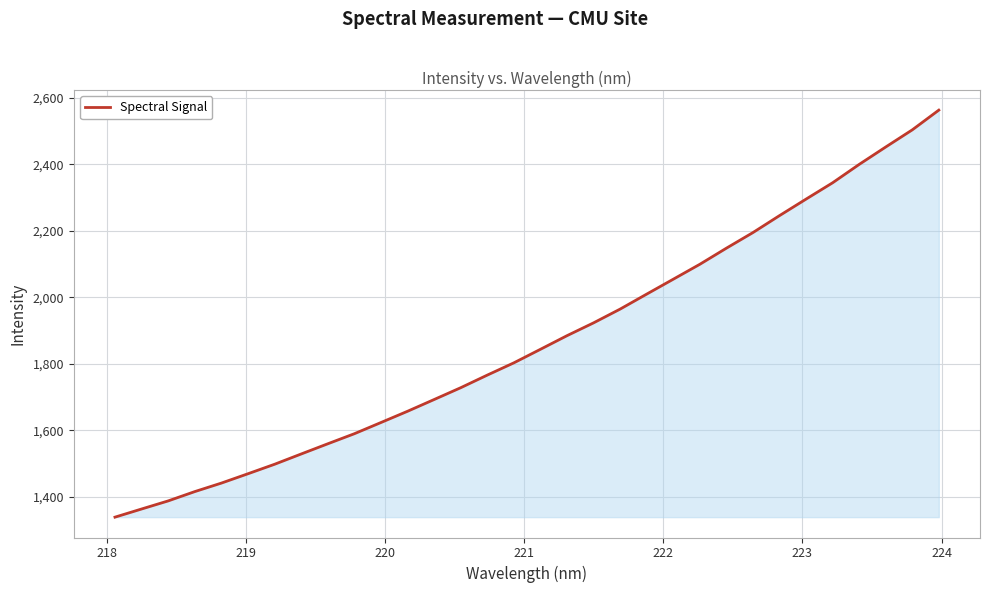

What is the smallest value displayed?

1338.5